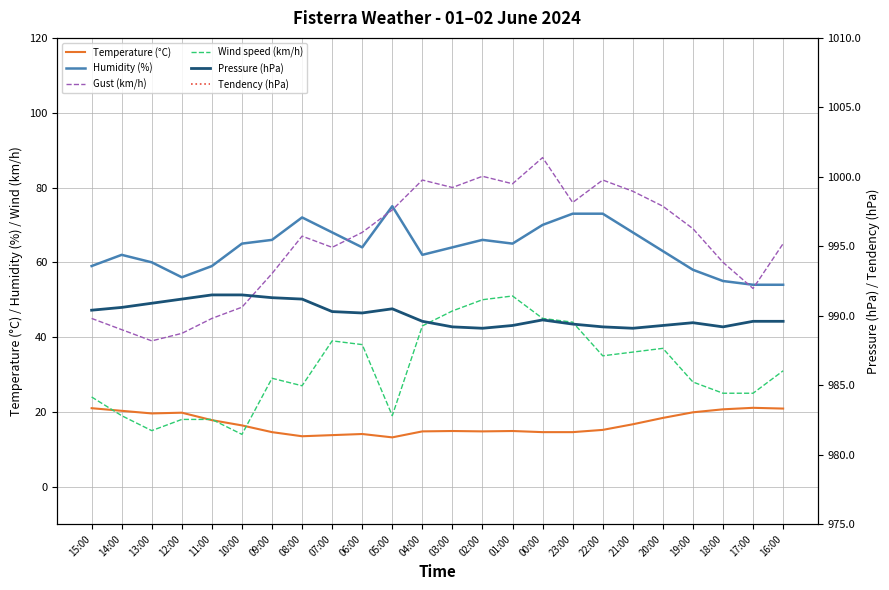

Is it true that Pressure (hPa) equals 595.2 at 07:00?

False